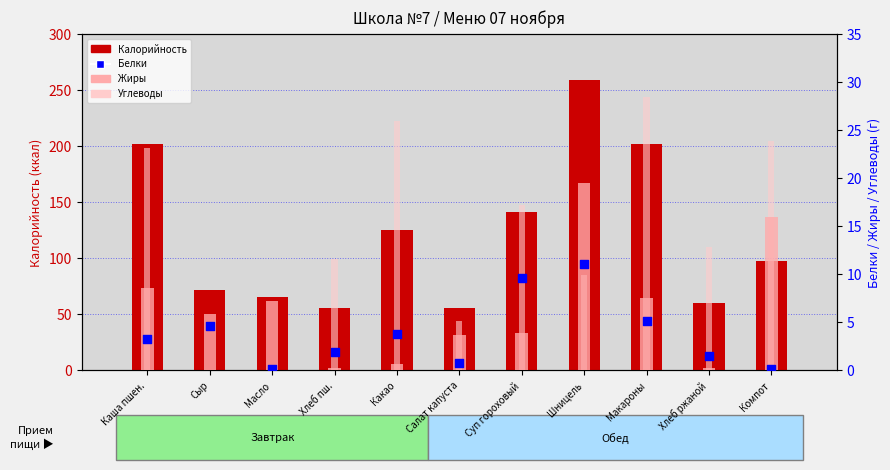

Is the value of Белки at Хлеб пш. greater than the value of Калорийность at Макароны?

No